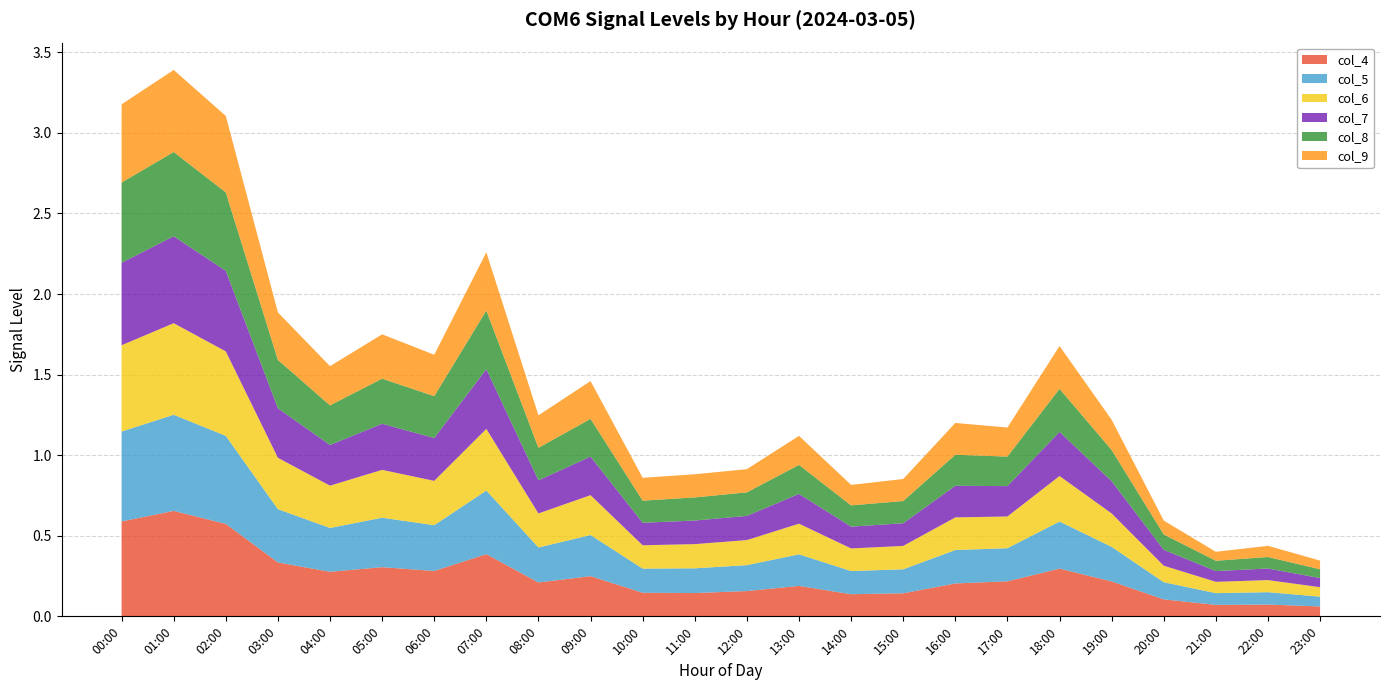

Reading right to left, extract all data points from this chart.

col_4: 23:00=0.1	22:00=0.1	21:00=0.1	20:00=0.1	19:00=0.2	18:00=0.3	17:00=0.2	16:00=0.2	15:00=0.1	14:00=0.1	13:00=0.2	12:00=0.2	11:00=0.1	10:00=0.1	09:00=0.2	08:00=0.2	07:00=0.4	06:00=0.3	05:00=0.3	04:00=0.3	03:00=0.3	02:00=0.6	01:00=0.7	00:00=0.6
col_5: 23:00=0.1	22:00=0.1	21:00=0.1	20:00=0.1	19:00=0.2	18:00=0.3	17:00=0.2	16:00=0.2	15:00=0.1	14:00=0.1	13:00=0.2	12:00=0.2	11:00=0.2	10:00=0.1	09:00=0.3	08:00=0.2	07:00=0.4	06:00=0.3	05:00=0.3	04:00=0.3	03:00=0.3	02:00=0.5	01:00=0.6	00:00=0.6
col_6: 23:00=0.1	22:00=0.1	21:00=0.1	20:00=0.1	19:00=0.2	18:00=0.3	17:00=0.2	16:00=0.2	15:00=0.1	14:00=0.1	13:00=0.2	12:00=0.2	11:00=0.1	10:00=0.1	09:00=0.2	08:00=0.2	07:00=0.4	06:00=0.3	05:00=0.3	04:00=0.3	03:00=0.3	02:00=0.5	01:00=0.6	00:00=0.5
col_7: 23:00=0.1	22:00=0.1	21:00=0.1	20:00=0.1	19:00=0.2	18:00=0.3	17:00=0.2	16:00=0.2	15:00=0.1	14:00=0.1	13:00=0.2	12:00=0.2	11:00=0.1	10:00=0.1	09:00=0.2	08:00=0.2	07:00=0.4	06:00=0.3	05:00=0.3	04:00=0.3	03:00=0.3	02:00=0.5	01:00=0.5	00:00=0.5
col_8: 23:00=0.1	22:00=0.1	21:00=0.1	20:00=0.1	19:00=0.2	18:00=0.3	17:00=0.2	16:00=0.2	15:00=0.1	14:00=0.1	13:00=0.2	12:00=0.1	11:00=0.1	10:00=0.1	09:00=0.2	08:00=0.2	07:00=0.4	06:00=0.3	05:00=0.3	04:00=0.2	03:00=0.3	02:00=0.5	01:00=0.5	00:00=0.5
col_9: 23:00=0.1	22:00=0.1	21:00=0.1	20:00=0.1	19:00=0.2	18:00=0.3	17:00=0.2	16:00=0.2	15:00=0.1	14:00=0.1	13:00=0.2	12:00=0.1	11:00=0.1	10:00=0.1	09:00=0.2	08:00=0.2	07:00=0.4	06:00=0.3	05:00=0.3	04:00=0.2	03:00=0.3	02:00=0.5	01:00=0.5	00:00=0.5